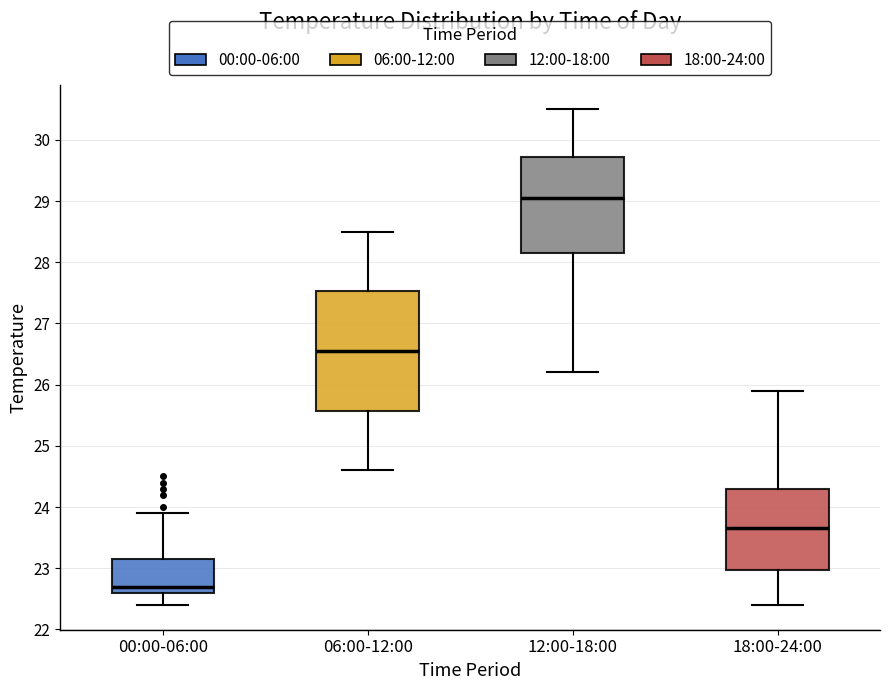

Reading left to right, transcribe this box plot: for each box, give where its median line is, the range the box spans, and where its two whiskers end, as read against the y-axis. The values are not printed on the chart, so give them approximately, as read against the axis.

00:00-06:00: median 22.7, box 22.6 to 23.2, whiskers 22.4 to 23.9
06:00-12:00: median 26.6, box 25.6 to 27.5, whiskers 24.6 to 28.5
12:00-18:00: median 29.1, box 28.2 to 29.7, whiskers 26.2 to 30.5
18:00-24:00: median 23.7, box 23.0 to 24.3, whiskers 22.4 to 25.9